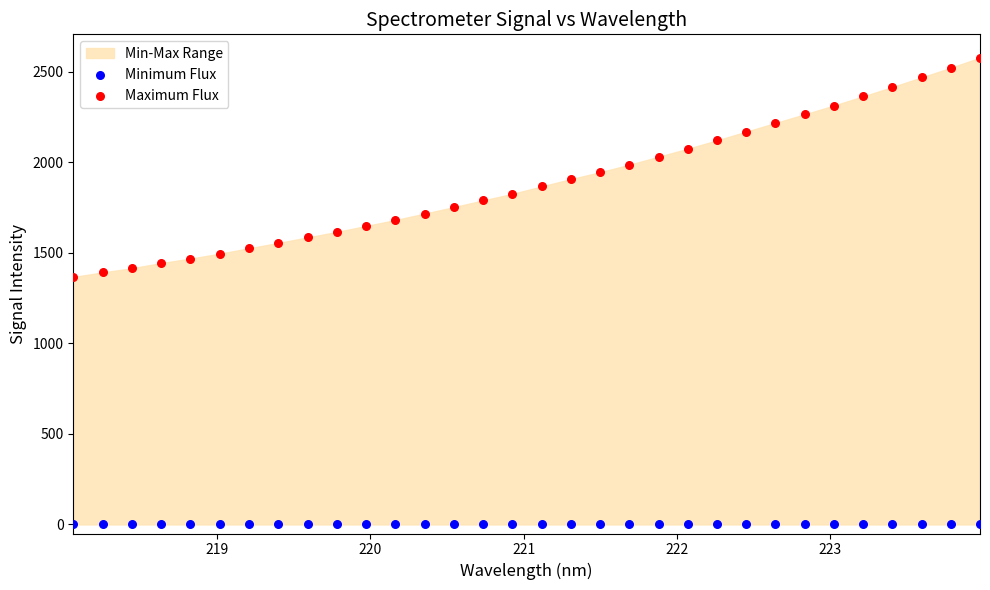

Which series contains the highest Y value?

Maximum Flux